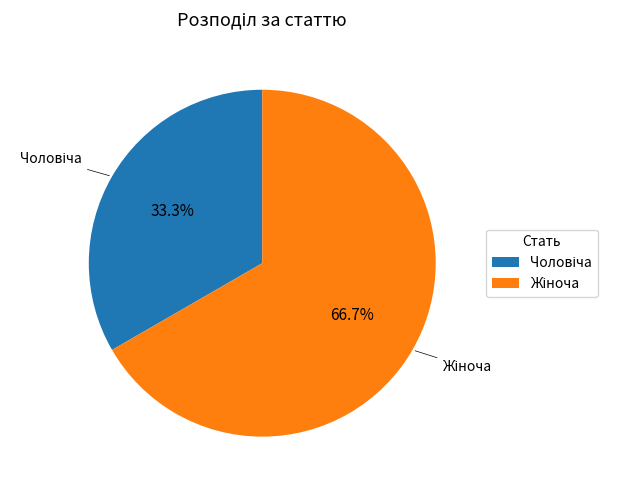

Does any single category account for the majority?

Yes